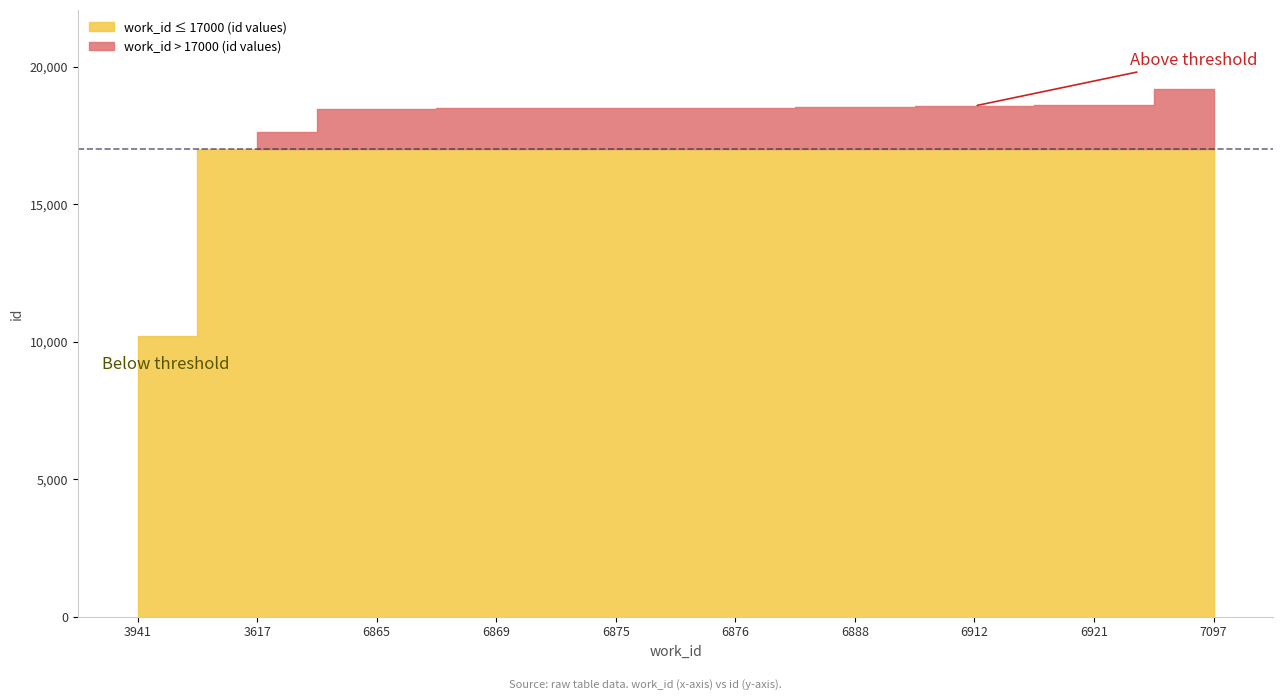

Reading left to right, transcribe all the data shown in this chart.

id: 3941=10219	3617=17640	6865=18475	6869=18488	6875=18499	6876=18501	6888=18524	6912=18578	6921=18603	7097=19194
work_id: 3941=3941	3617=3617	6865=6865	6869=6869	6875=6875	6876=6876	6888=6888	6912=6912	6921=6921	7097=7097